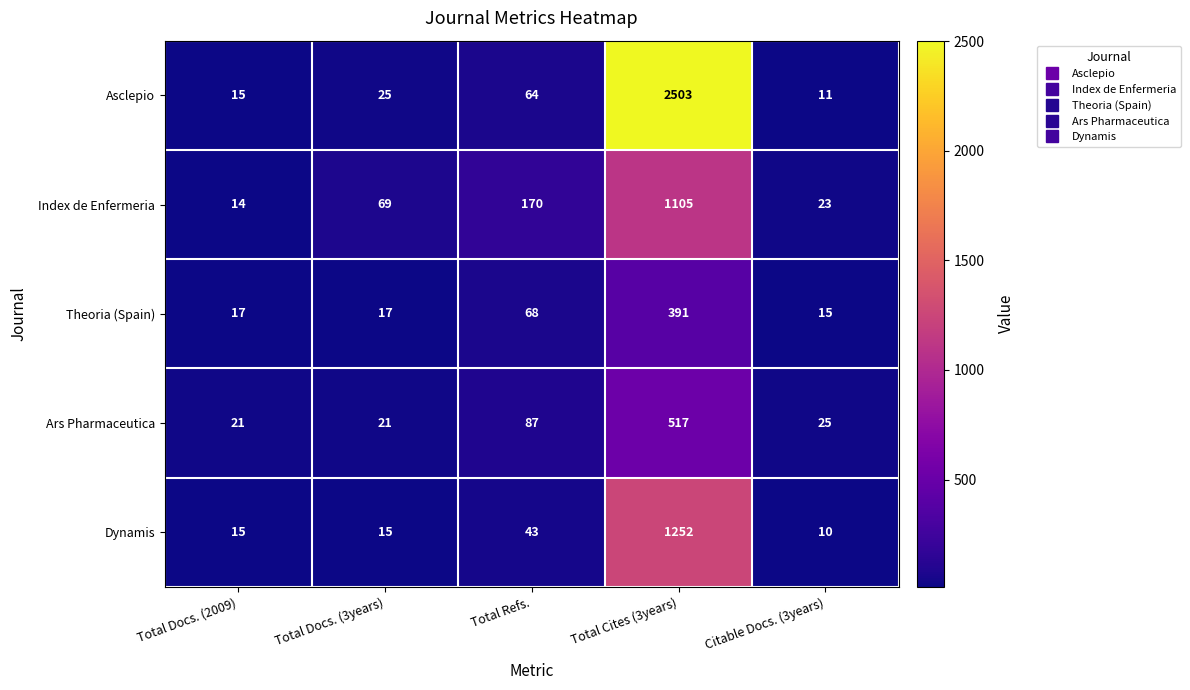

Which series has the largest range (max minus min)?

Asclepio